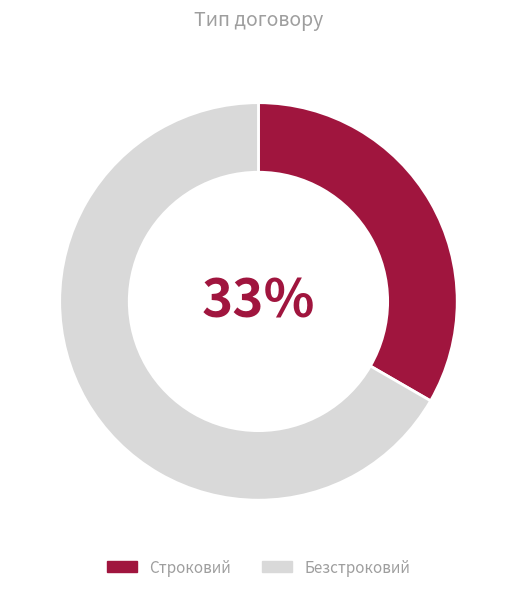

Do Строковий and Безстроковий together represent more than half of the pie?

Yes